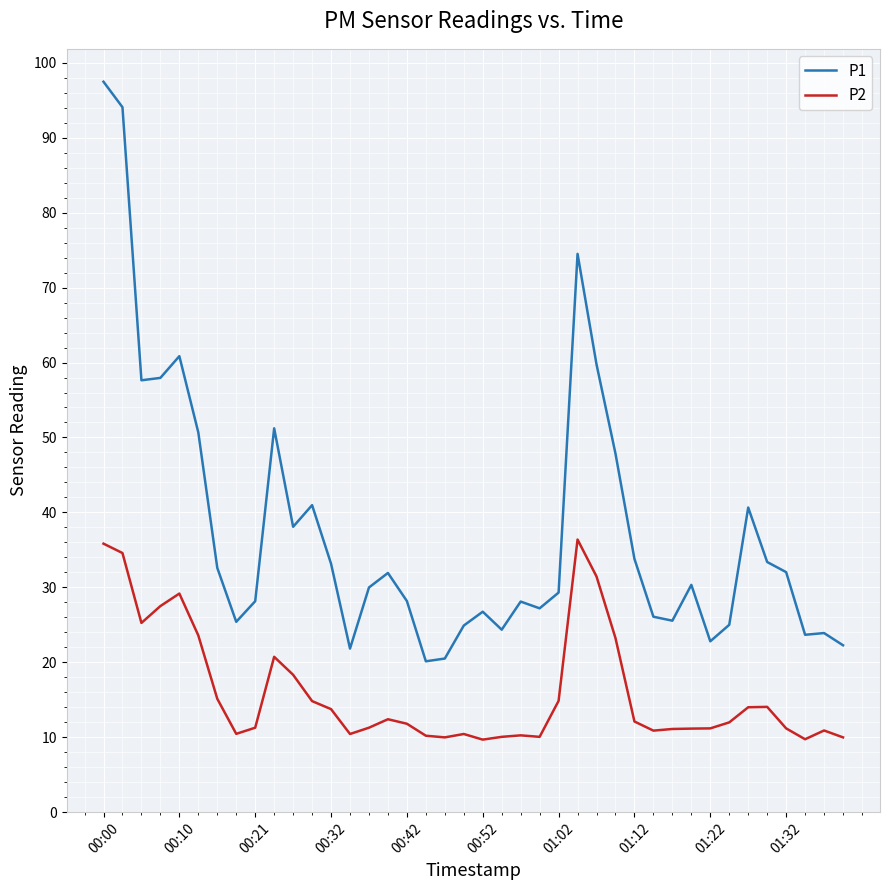

Which series has the largest total across all categories?

P1